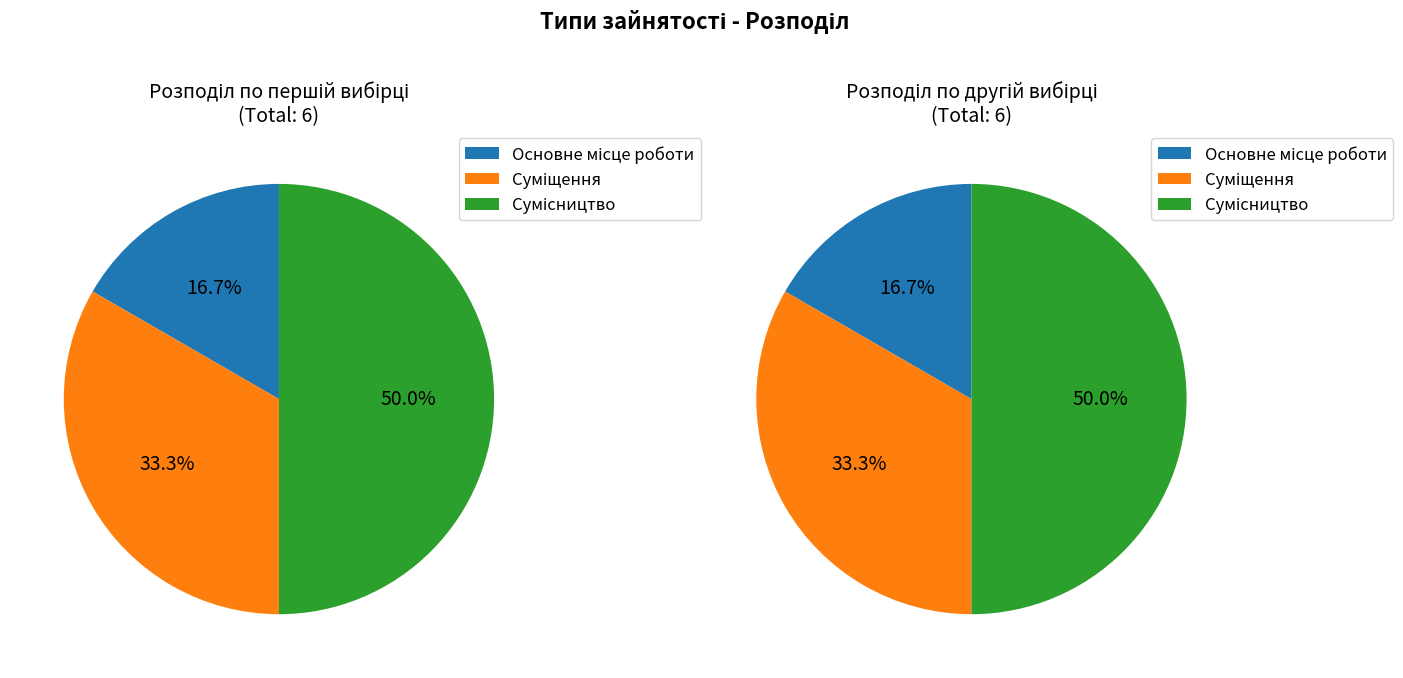

Is it true that Суміщення is 33% of the pie?

True